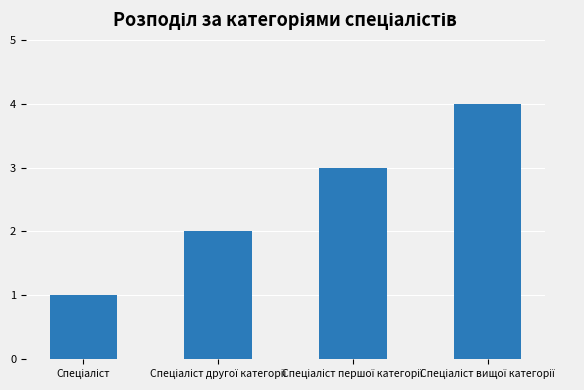

What is the difference between the maximum and minimum values?

3